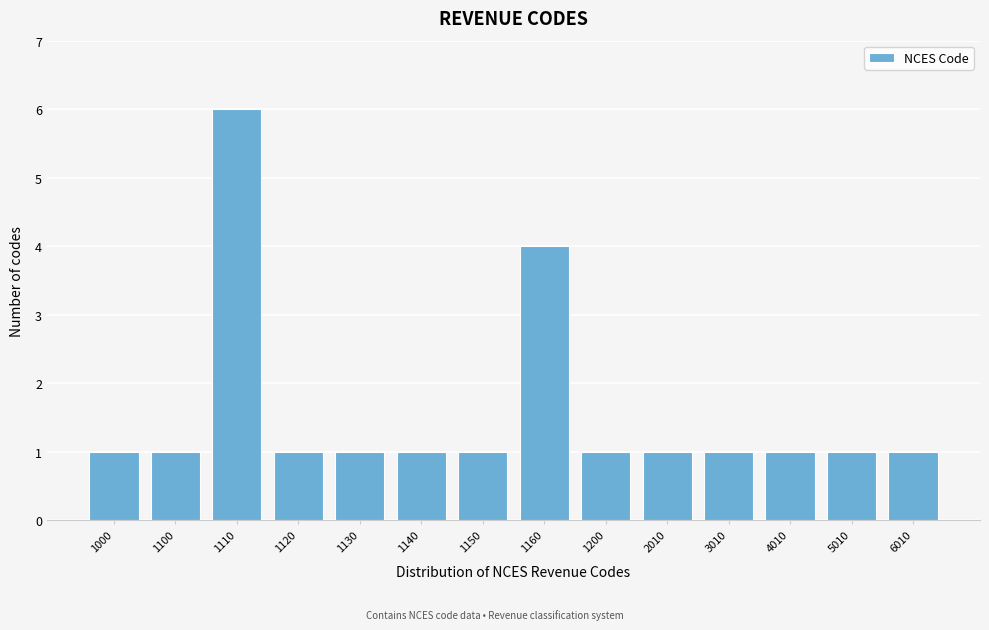

Reading left to right, list all the values displayed in this chart.

1	1	6	1	1	1	1	4	1	1	1	1	1	1